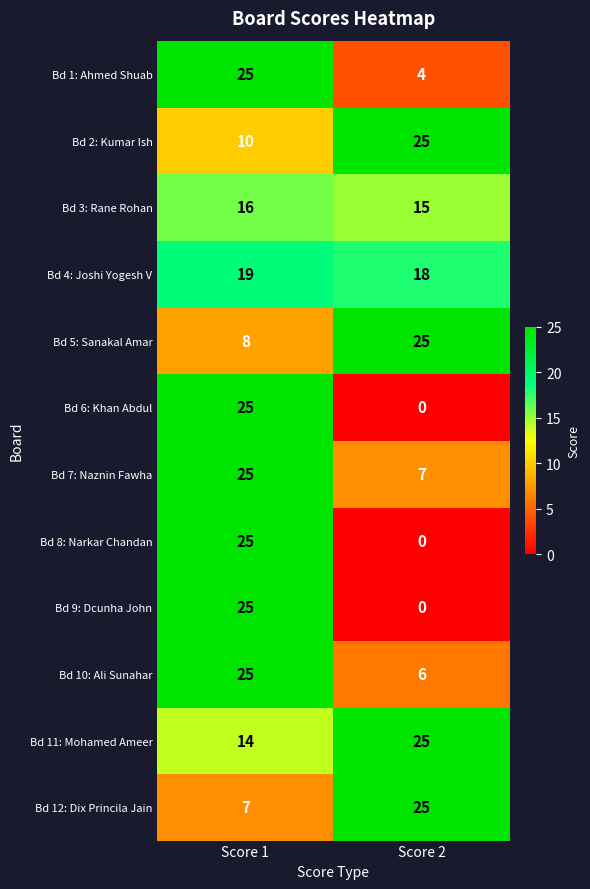

What is the approximate value of Bd 10: Ali Sunahar at Score 2?

6